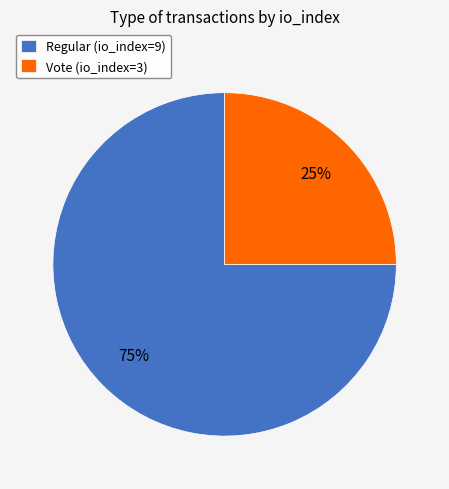

Is Vote (io_index=3) the majority of the pie?

No